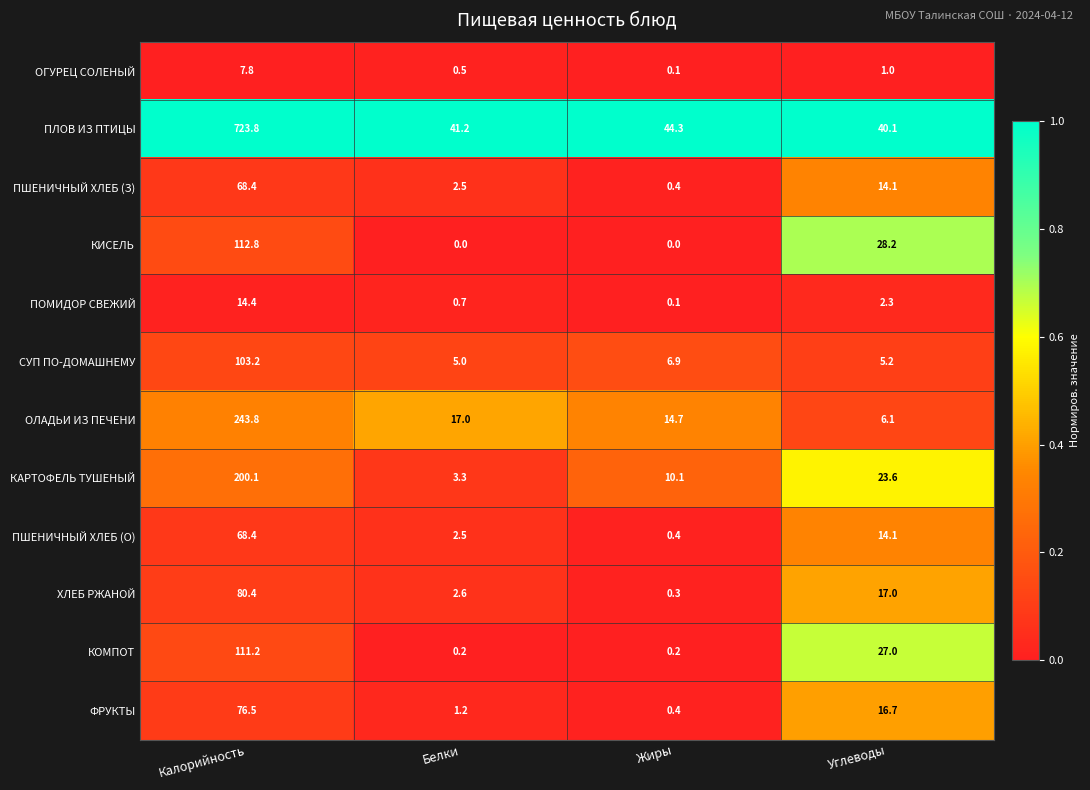

The value of КОМПОТ at Калорийность is 185.8. True or false?

False